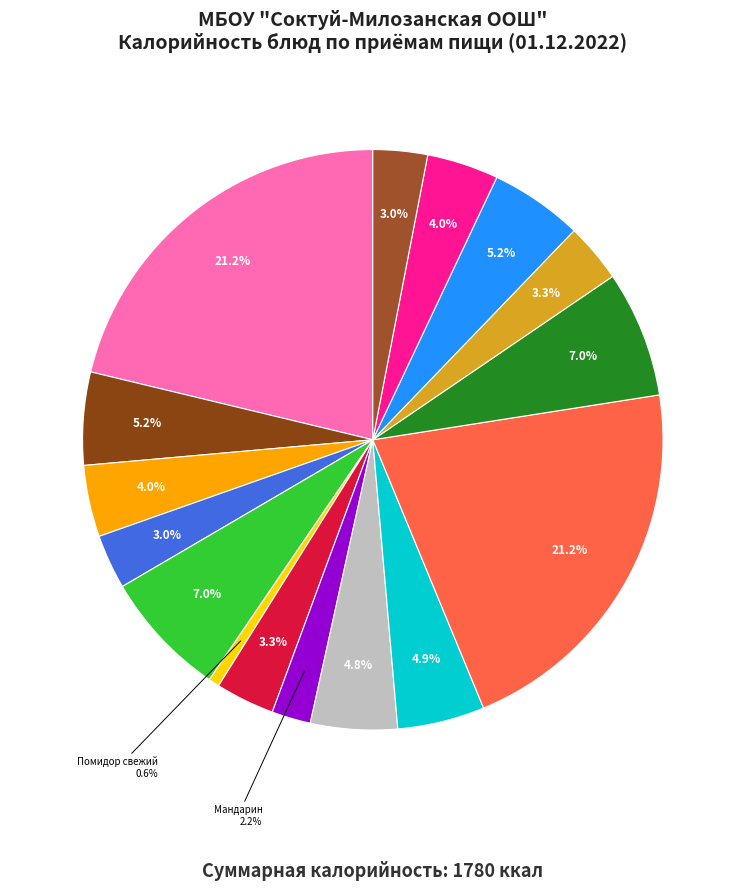

To the nearest percent, what is the average slice percentage?

6%